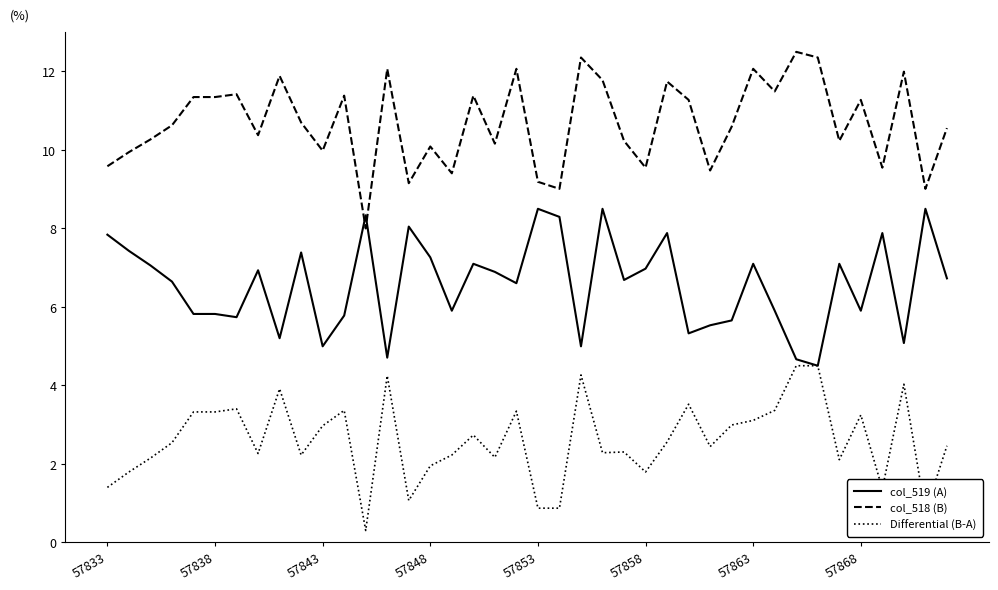

List the series in order of their overall mean, lowest first.

Differential (B-A), col_519 (A), col_518 (B)